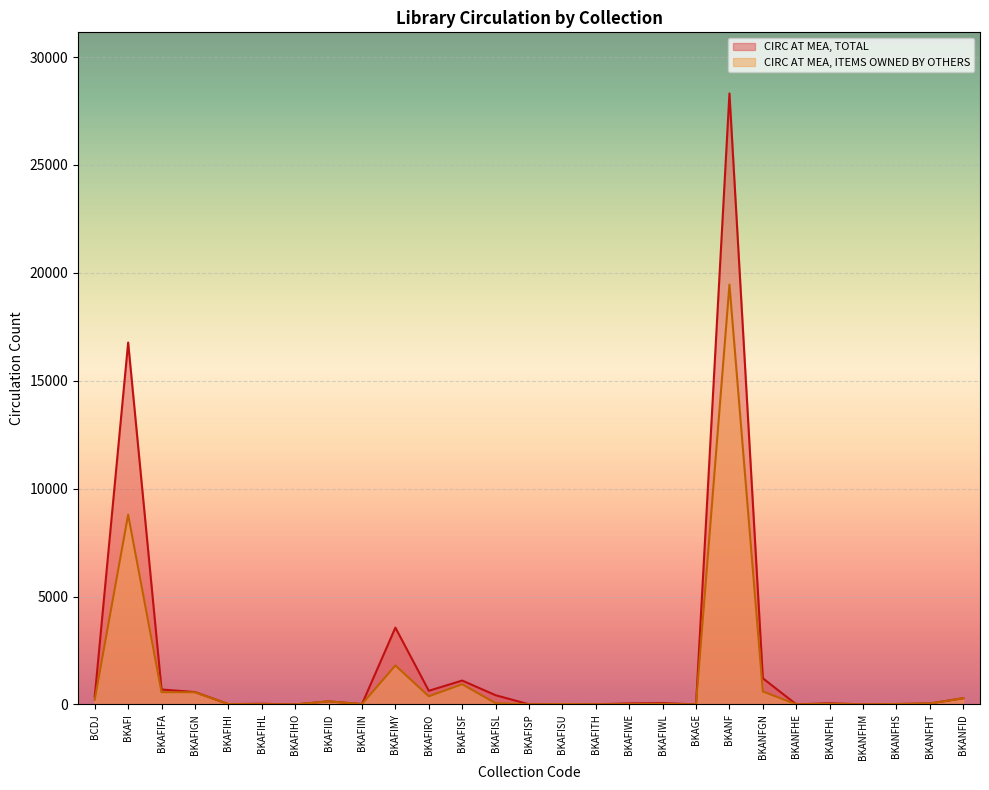

What are all the series names shown in the legend?

CIRC AT MEA, TOTAL, CIRC AT MEA, ITEMS OWNED BY OTHERS